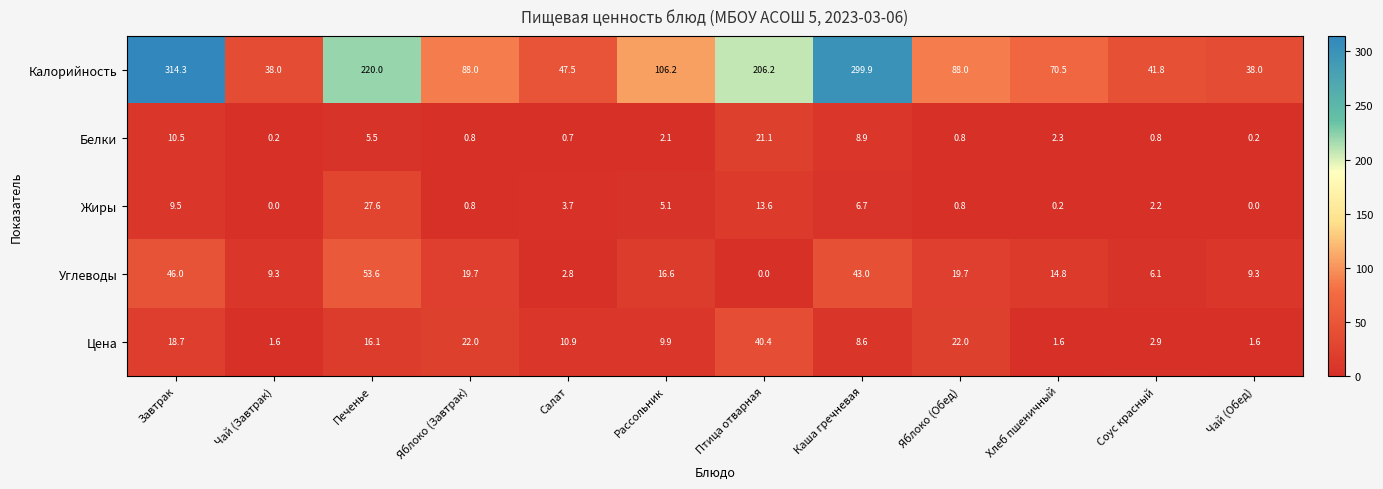

The Белки series shows 0.8 at Яблоко (Завтрак). True or false?

True